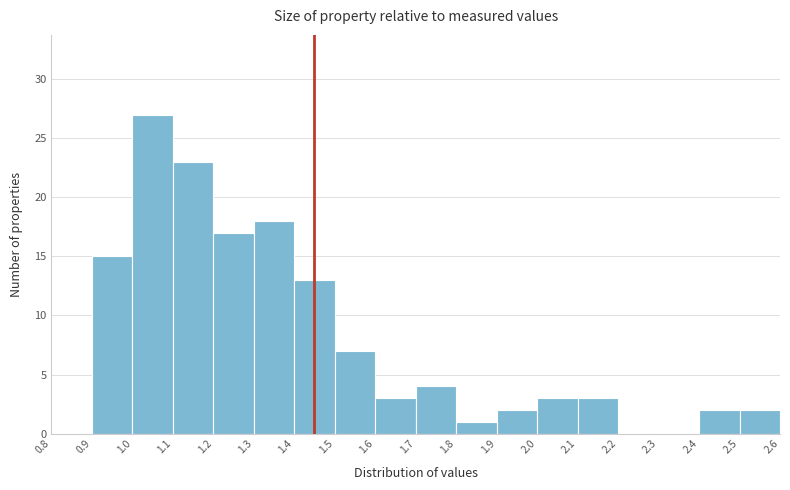

Reading left to right, list every bar in this chart as the range it spans on the x-axis followed by its height. The values are not printed on the chart, so give them approximately, as read against the axis.

0.8 to 0.9: 0
0.9 to 1.0: 15
1.0 to 1.1: 27
1.1 to 1.2: 23
1.2 to 1.3: 17
1.3 to 1.4: 18
1.4 to 1.5: 13
1.5 to 1.6: 7
1.6 to 1.7: 3
1.7 to 1.8: 4
1.8 to 1.9: 1
1.9 to 2.0: 2
2.0 to 2.1: 3
2.1 to 2.2: 3
2.2 to 2.3: 0
2.3 to 2.4: 0
2.4 to 2.5: 2
2.5 to 2.6: 2